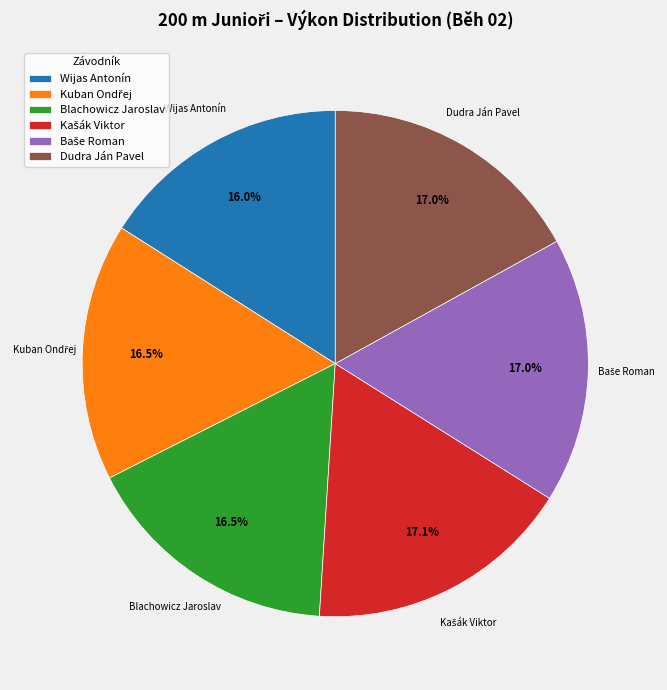

Does any single category account for the majority?

No